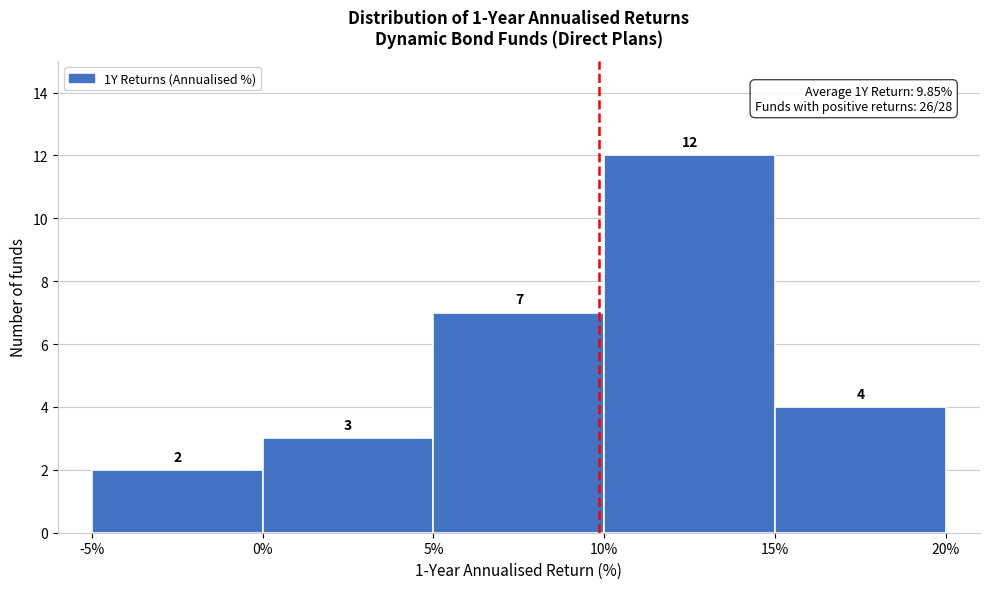

Reading left to right, list every bar in this chart as the range it spans on the x-axis followed by its height.

-5% to 0%: 2
0% to 5%: 3
5% to 10%: 7
10% to 15%: 12
15% to 20%: 4